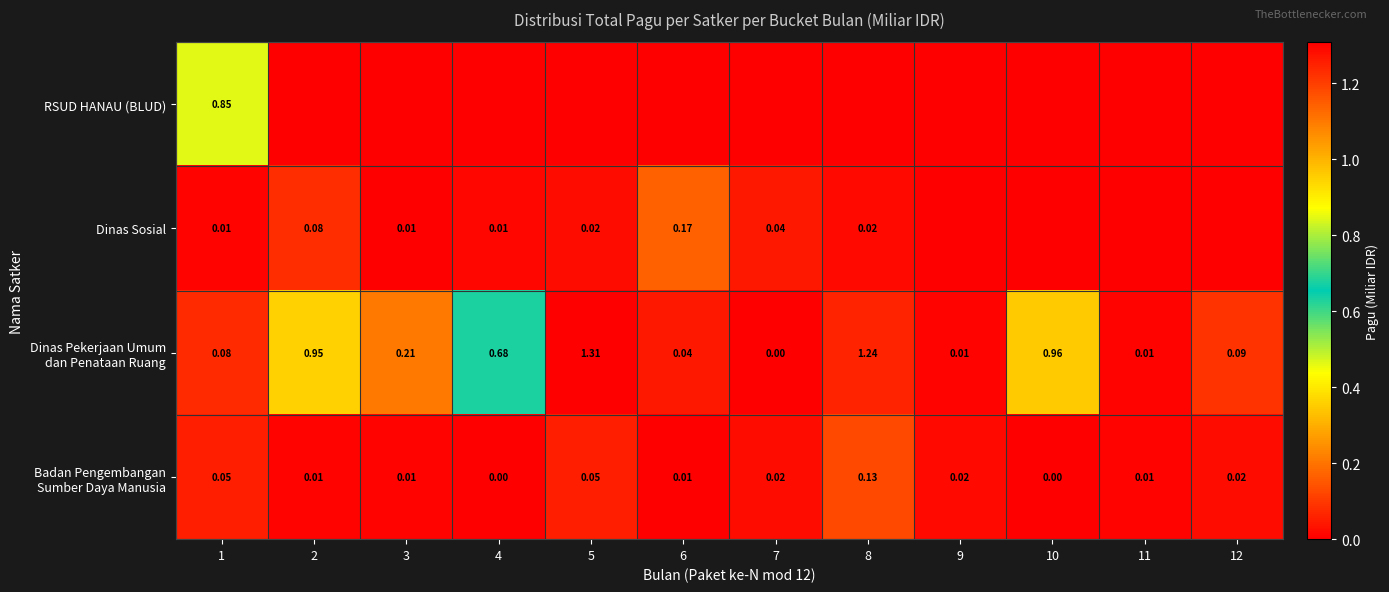

How many RSUD HANAU (BLUD) values are between 0 and 1?

12